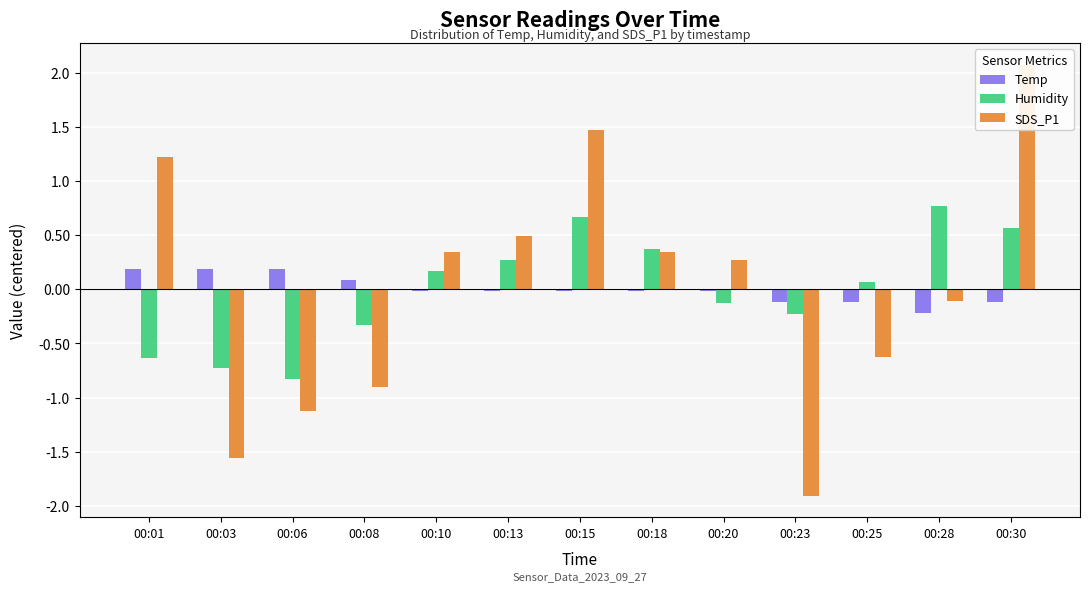

Reading left to right, what are all the values shown in this chart?

Temp: 0.2	0.2	0.2	0.1	-0.0	-0.0	-0.0	-0.0	-0.0	-0.1	-0.1	-0.2	-0.1
Humidity: -0.6	-0.7	-0.8	-0.3	0.2	0.3	0.7	0.4	-0.1	-0.2	0.1	0.8	0.6
SDS_P1: 1.2	-1.6	-1.1	-0.9	0.3	0.5	1.5	0.3	0.3	-1.9	-0.6	-0.1	2.1